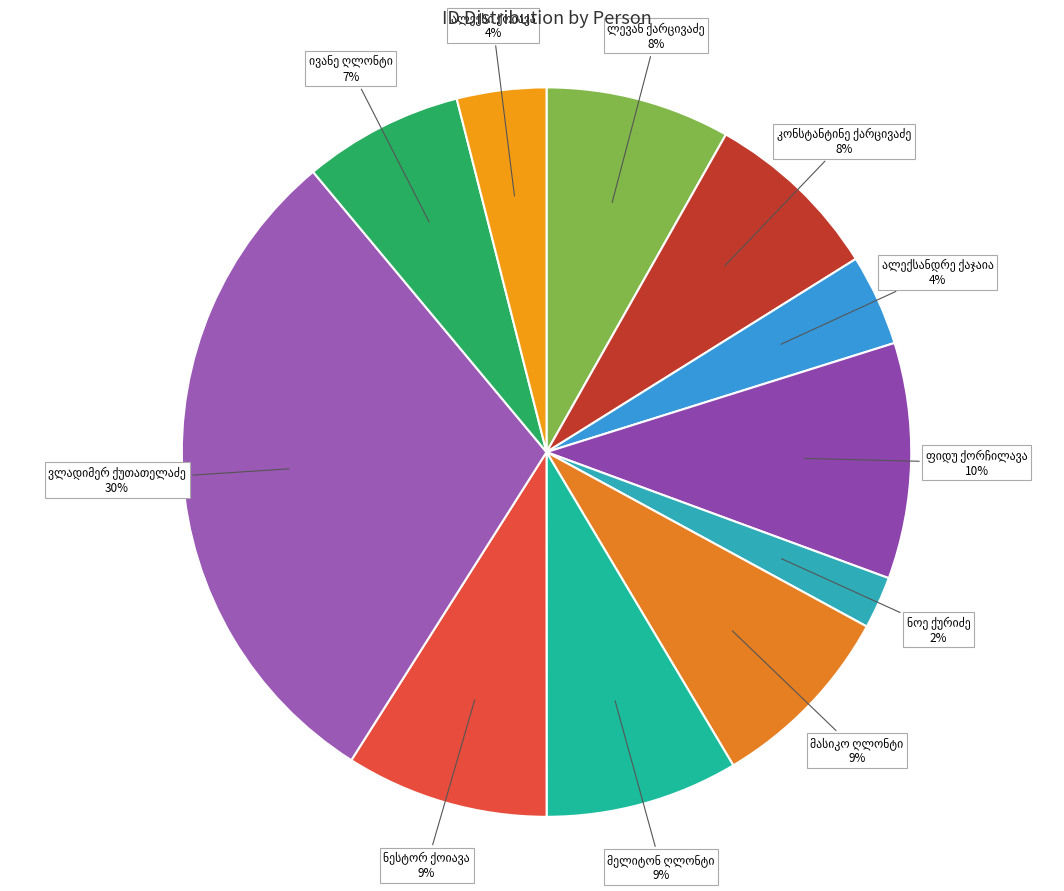

To the nearest percent, what is the difference between the largest and smallest slice percentages?

28%